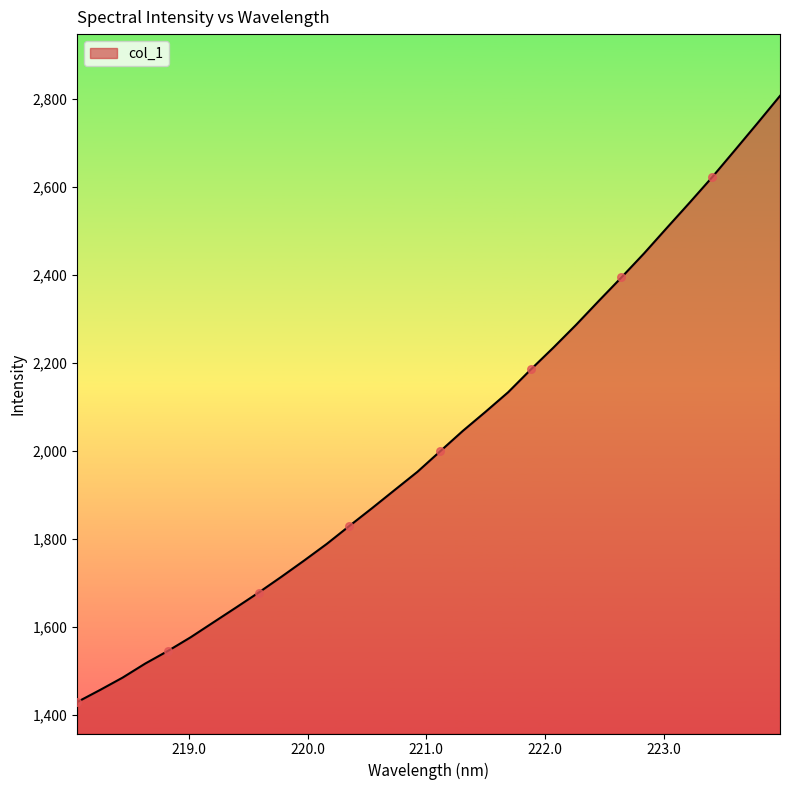

What is the smallest value displayed?

1429.0